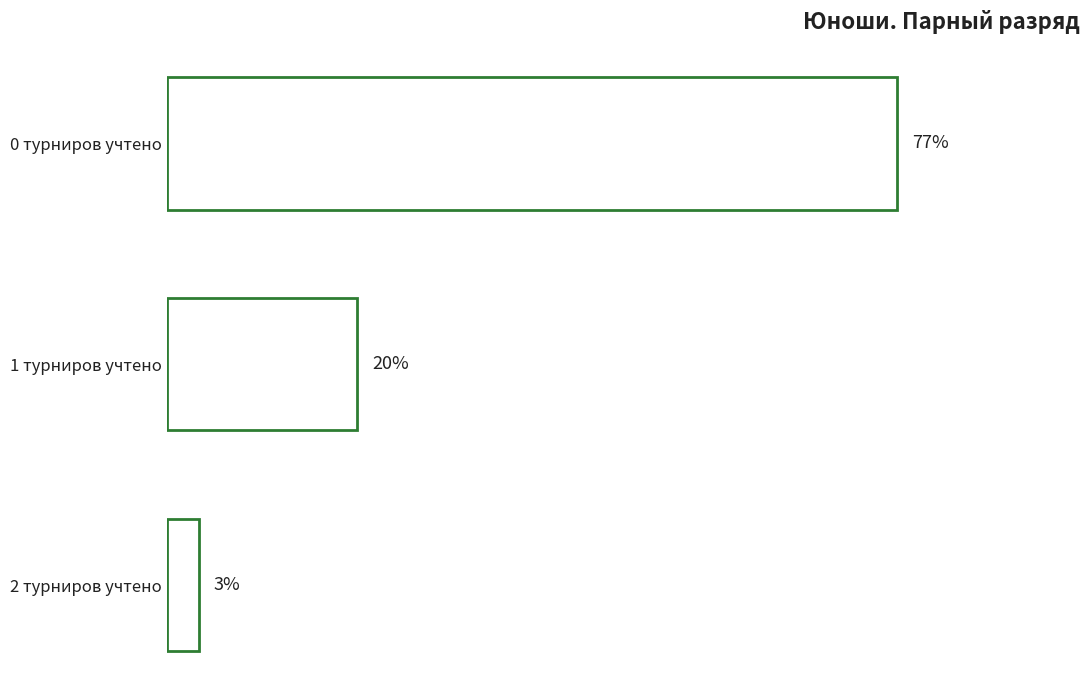

Does the chart contain any negative values?

No